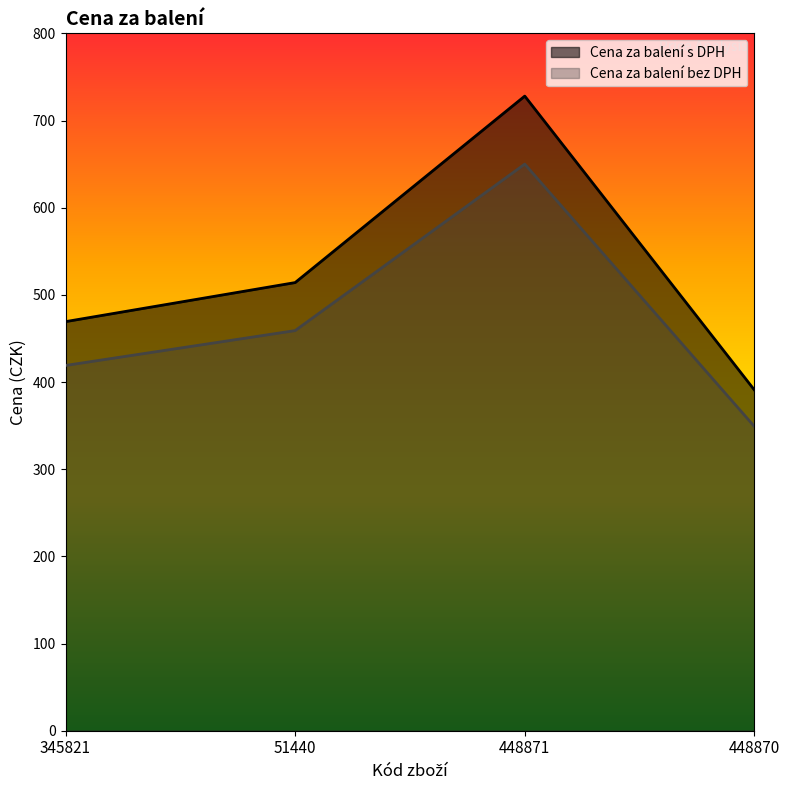

Which series has the largest total across all categories?

Cena za balení s DPH